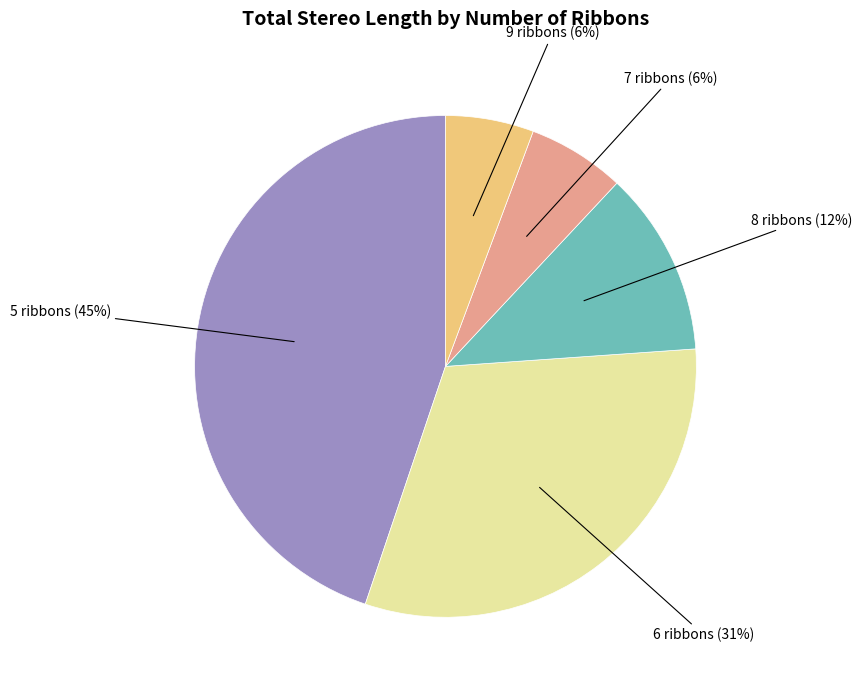

Is there a majority slice in this chart?

No